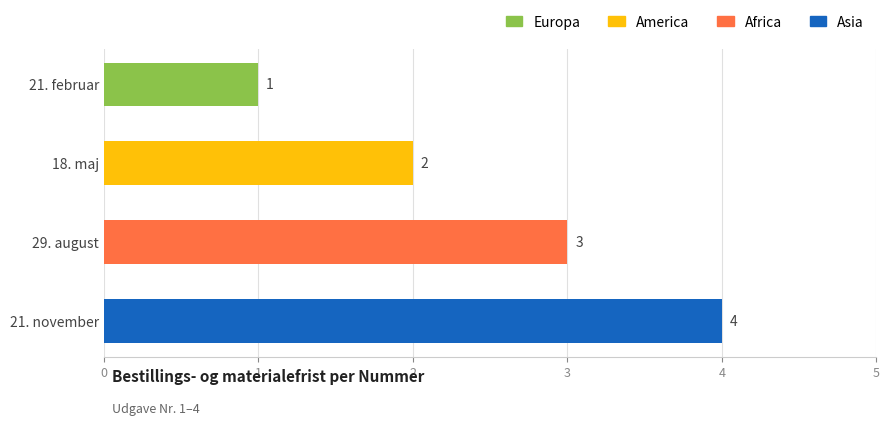

Which label corresponds to the largest value in the chart?

21. november